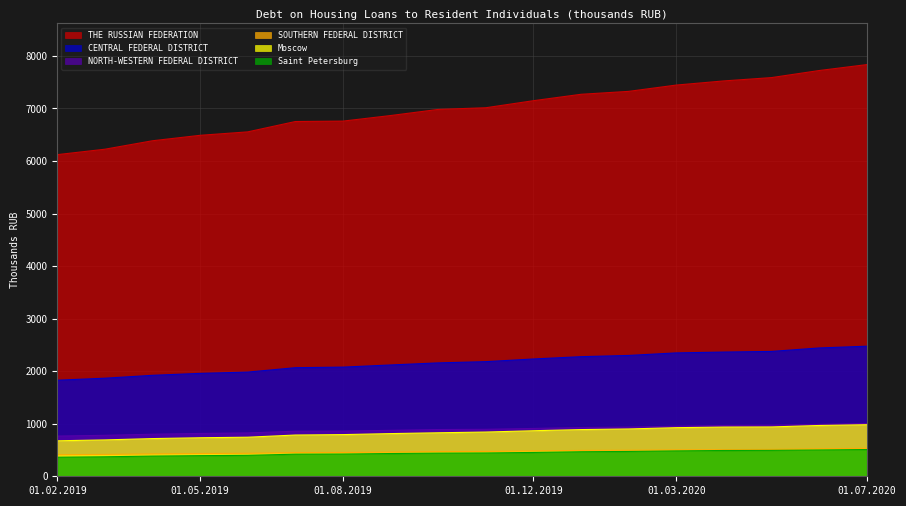

Between 01.12.2019 and 01.02.2019, which is larger?

01.12.2019